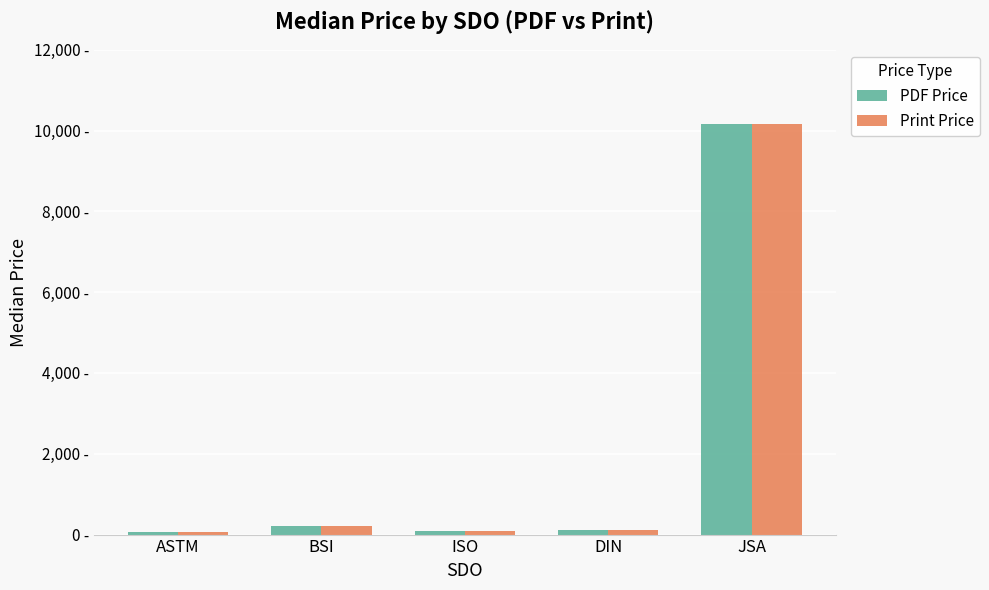

Does the chart contain any negative values?

No